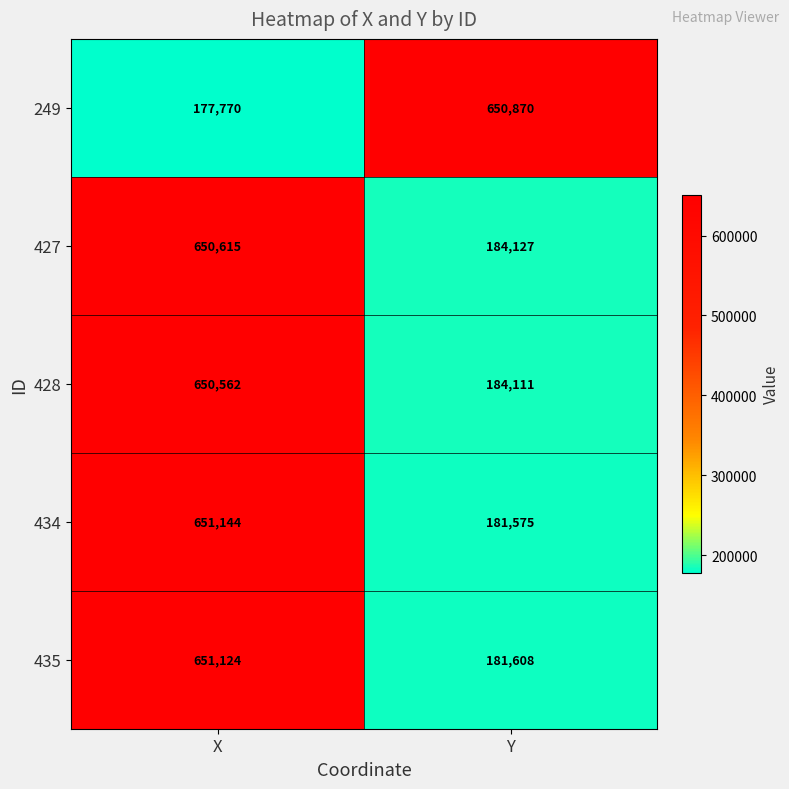

What value does the 435 series have at X, to the nearest 100?

651100